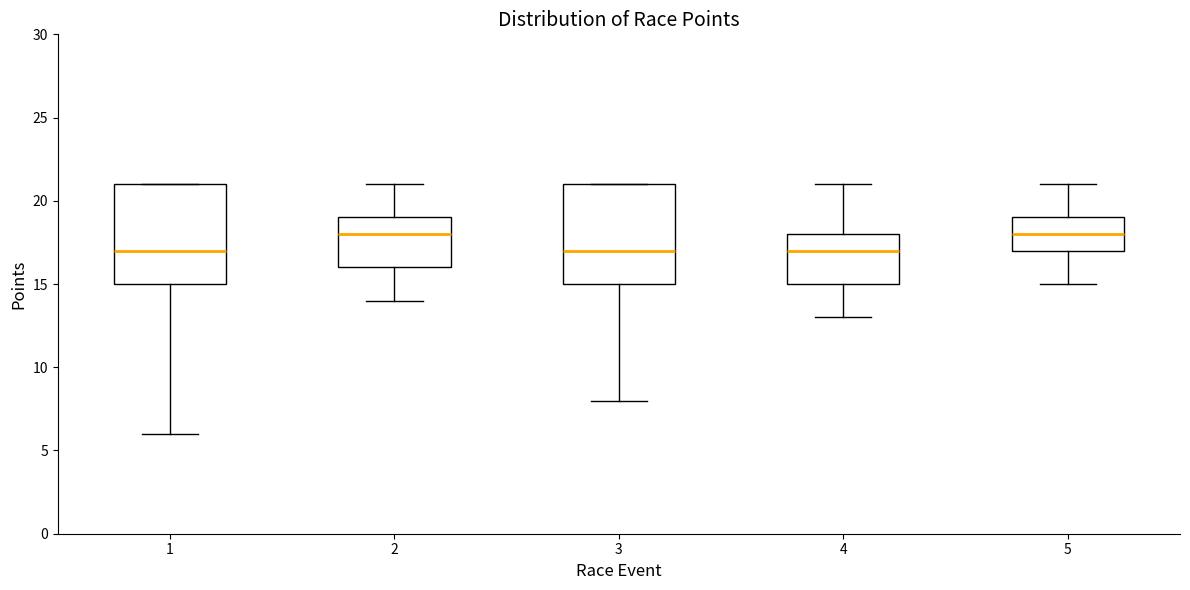

Where is the upper edge of the box at x = 5 on the y-axis? The values are not printed on the chart, so give them approximately, as read against the axis.

19